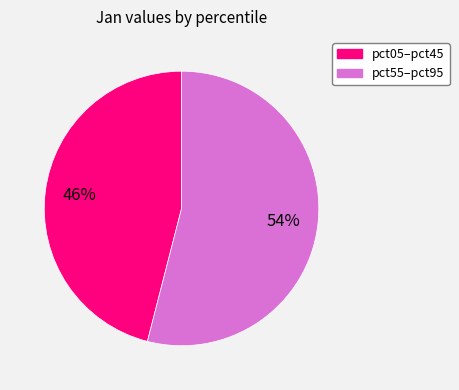

Does any single category account for the majority?

Yes